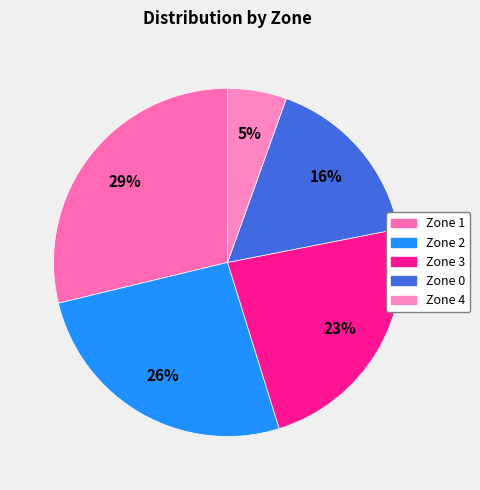

Rank the categories by value from lowest to highest.

Zone 4, Zone 0, Zone 3, Zone 2, Zone 1